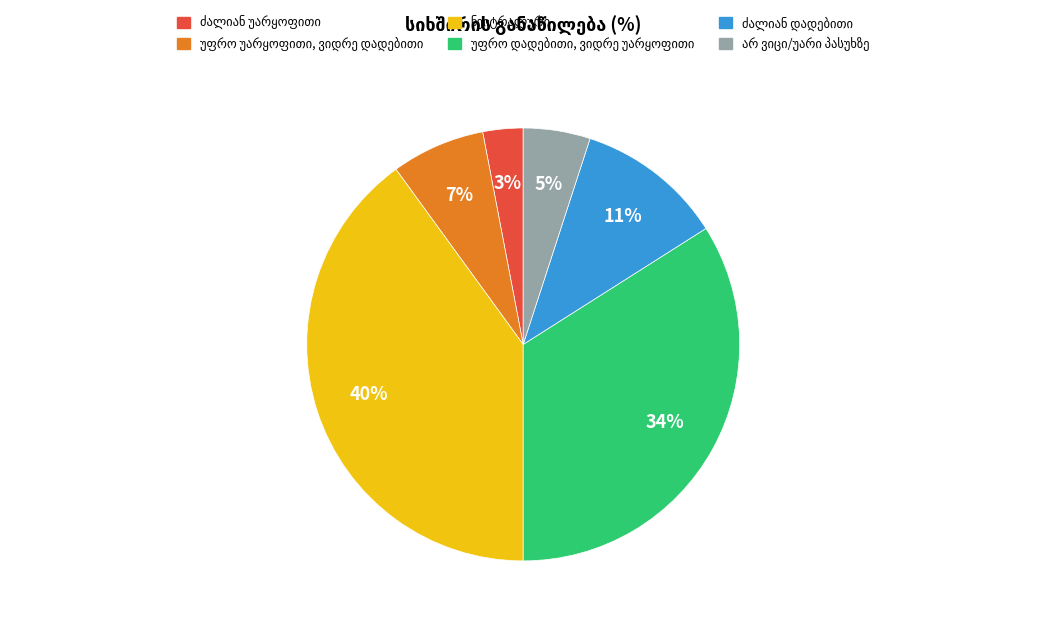

Count the number of slices in the pie.

6